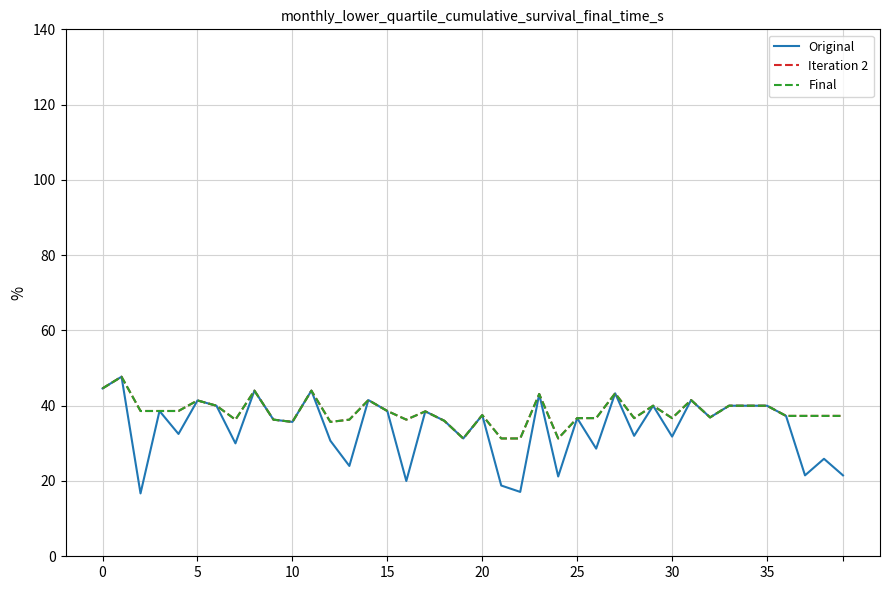

What is the label of the 12th point from the right?

28